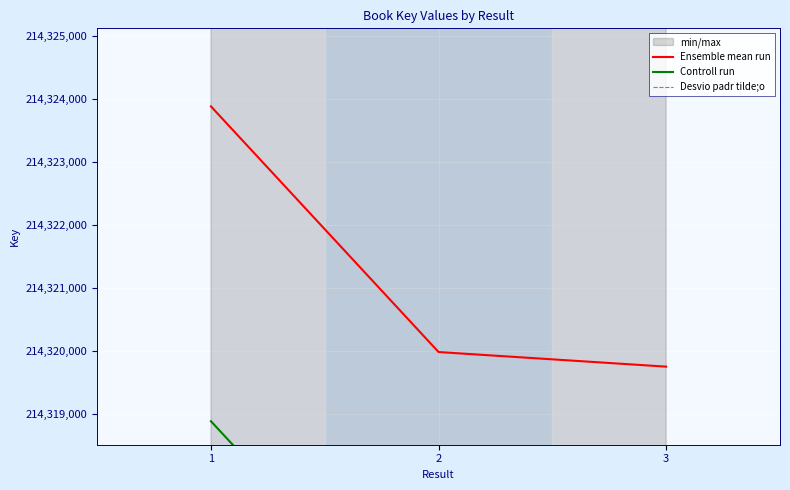

Reading left to right, extract all data points from this chart.

Ensemble mean run: 214323886	214319985	214319753
Controll run: 214318886	214314985	214314753
Desvio padr tilde;o: 214333886	214329985	214329753